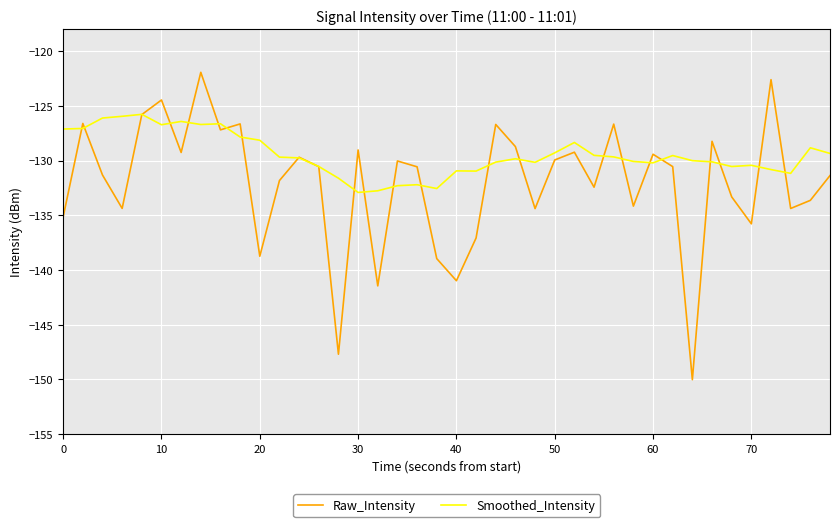

List the series in order of their overall mean, lowest first.

Raw_Intensity, Smoothed_Intensity